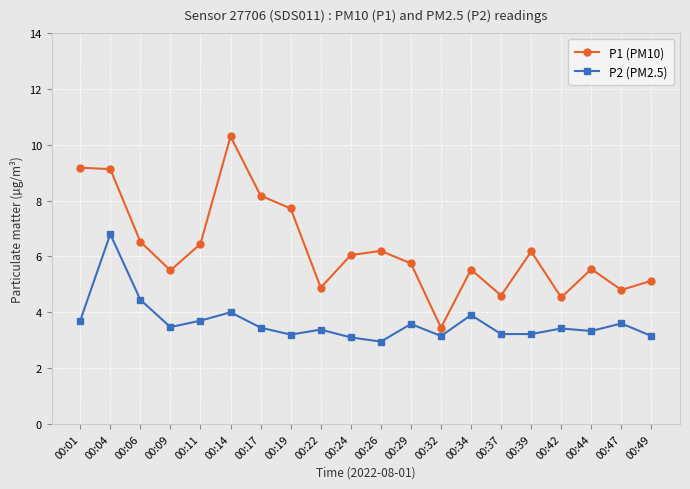

At 00:06, list the series in order from largest to smallest.

P1 (PM10), P2 (PM2.5)